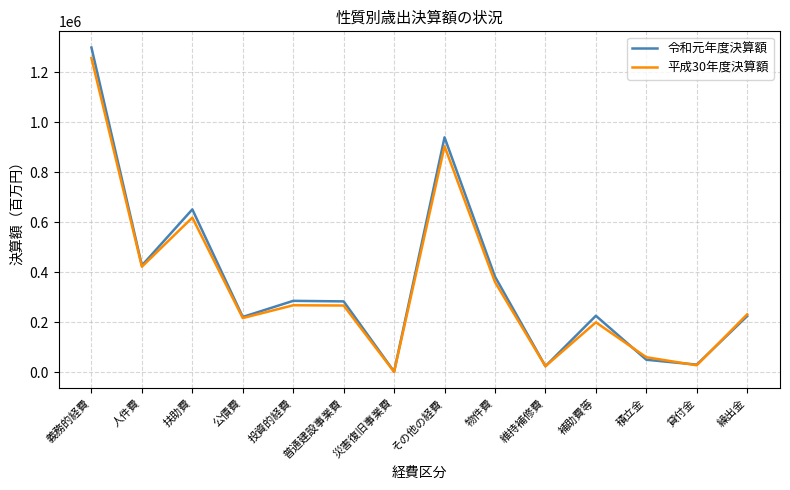

At which category does the chart reach its peak across all series?

義務的経費